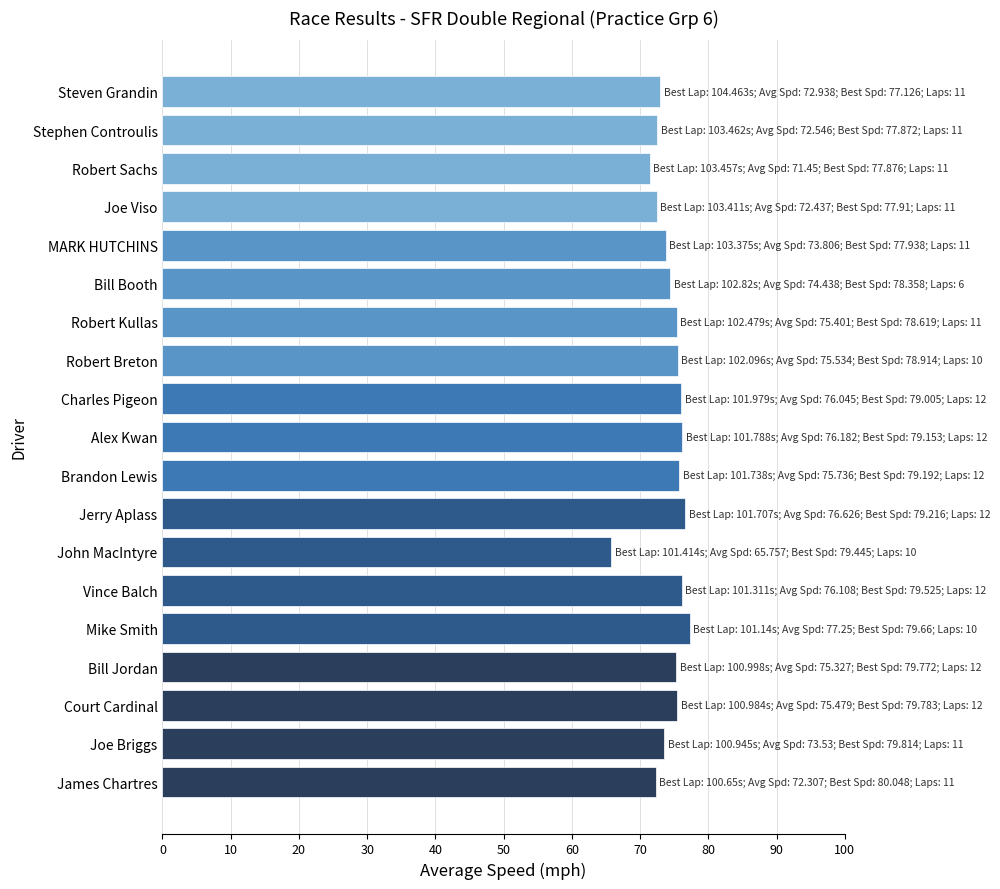

What is the change in value from Court Cardinal to Robert Sachs?

-4.0